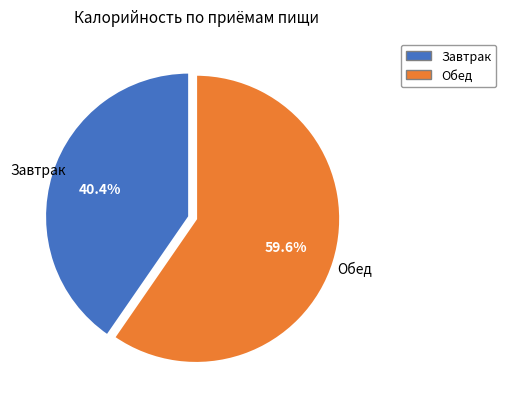

Is there any slice that represents more than half of the pie?

Yes